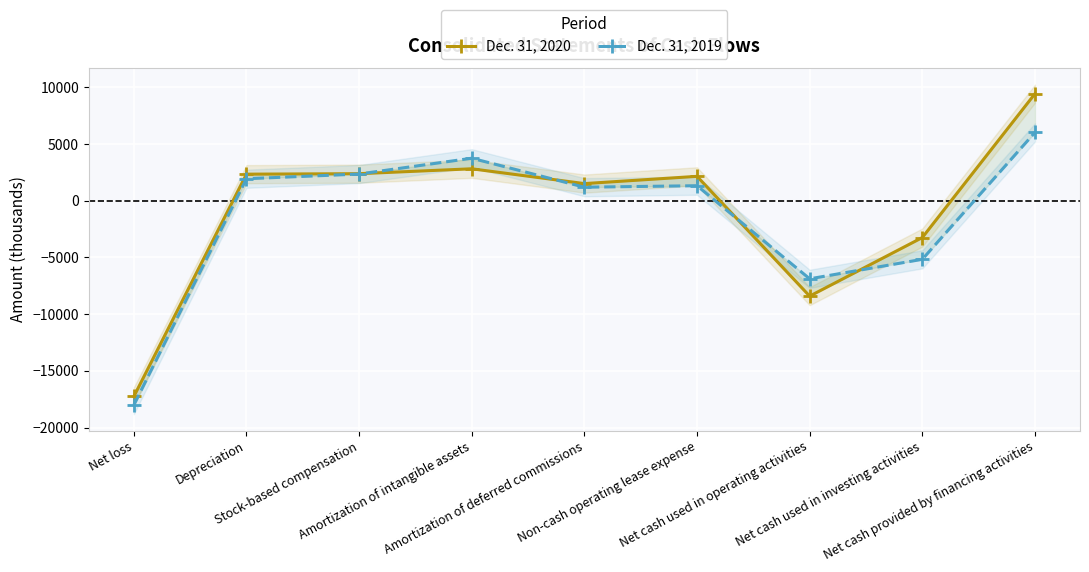

Which series ends up on top after the final intersection of Dec. 31, 2019 and Dec. 31, 2020?

Dec. 31, 2020